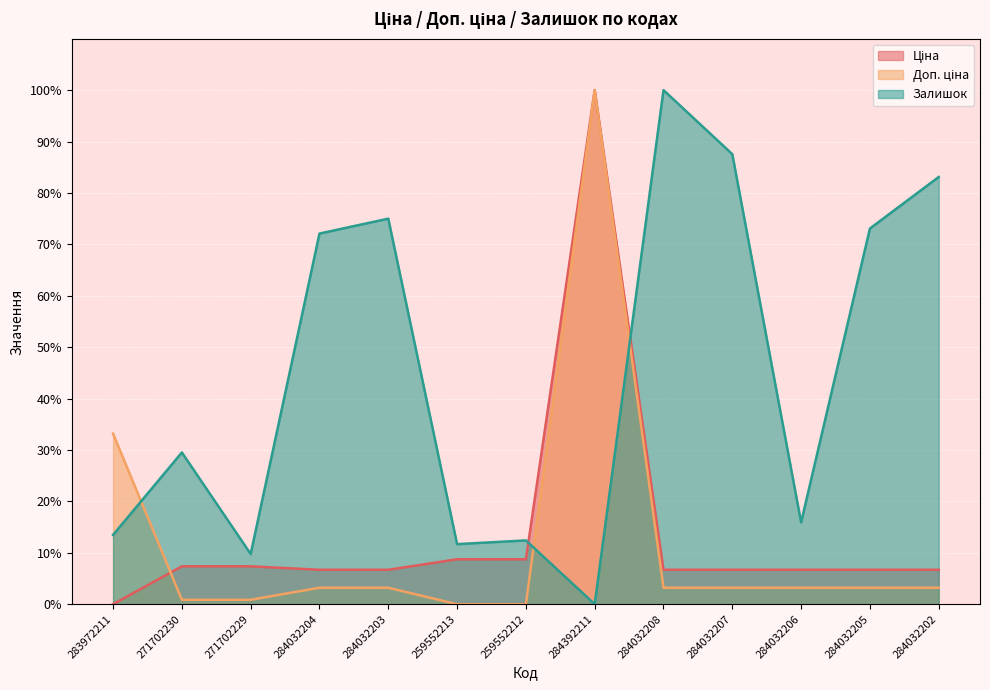

Which series has the largest range (max minus min)?

Ціна